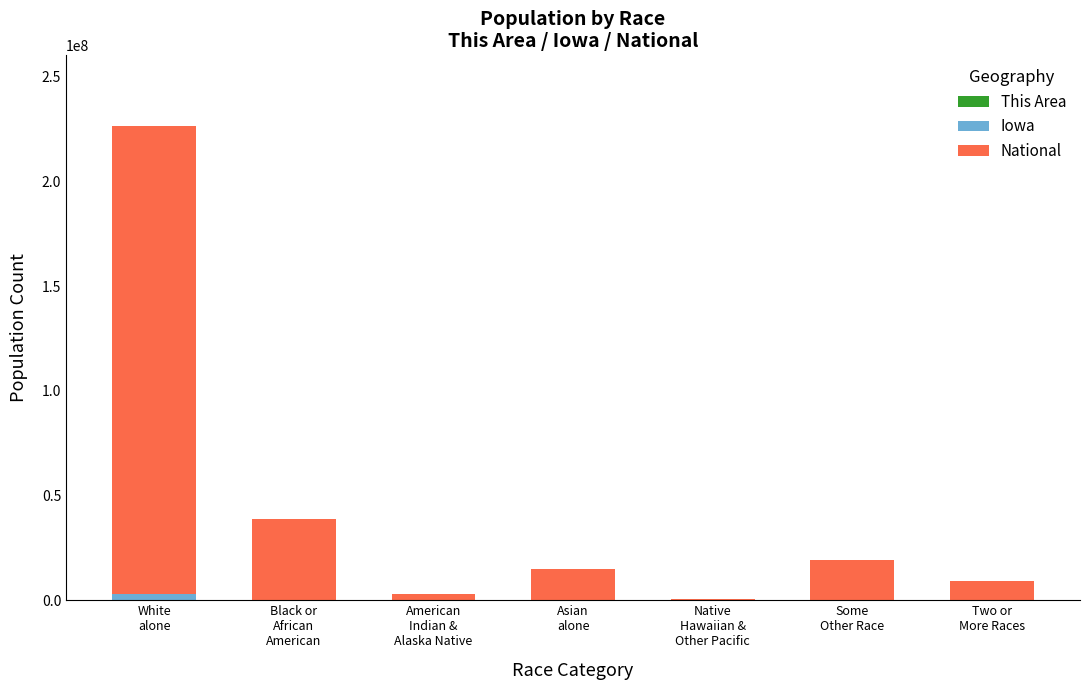

Are the bars horizontal?

No